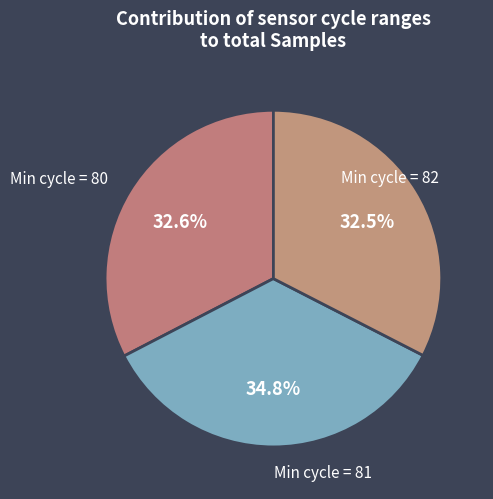

How many segments does this pie chart have?

3